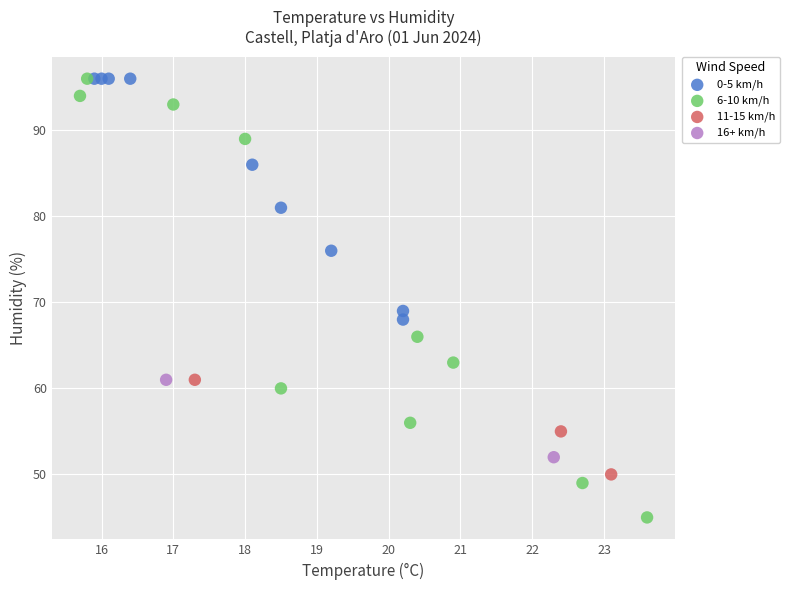

What are all the series names shown in the legend?

0-5 km/h, 6-10 km/h, 11-15 km/h, 16+ km/h